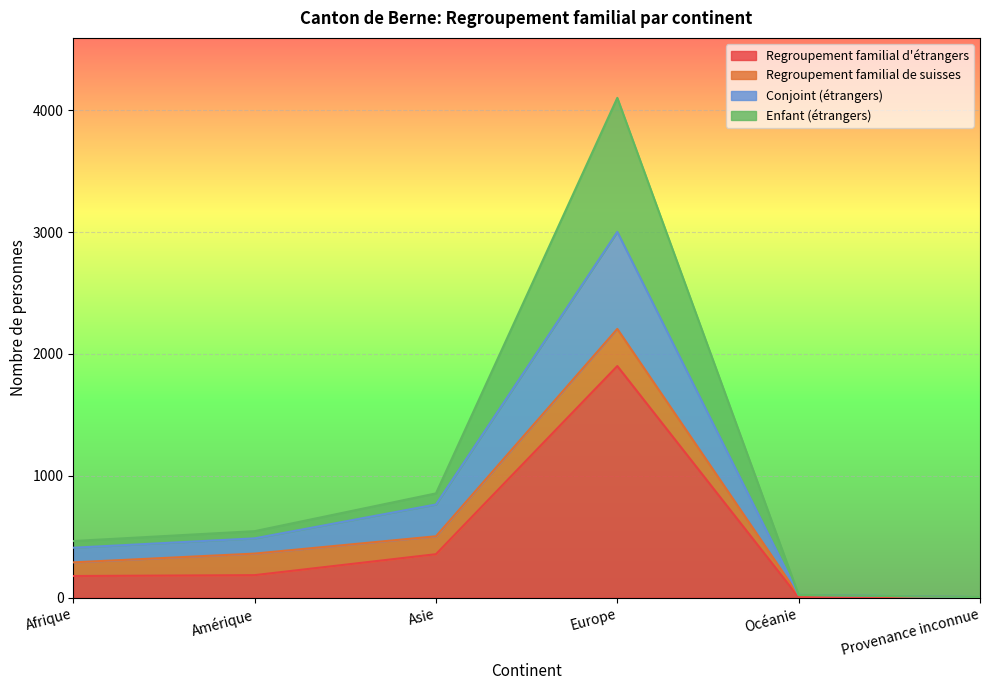

The value of Conjoint (étrangers) at Asie is 764. True or false?

True